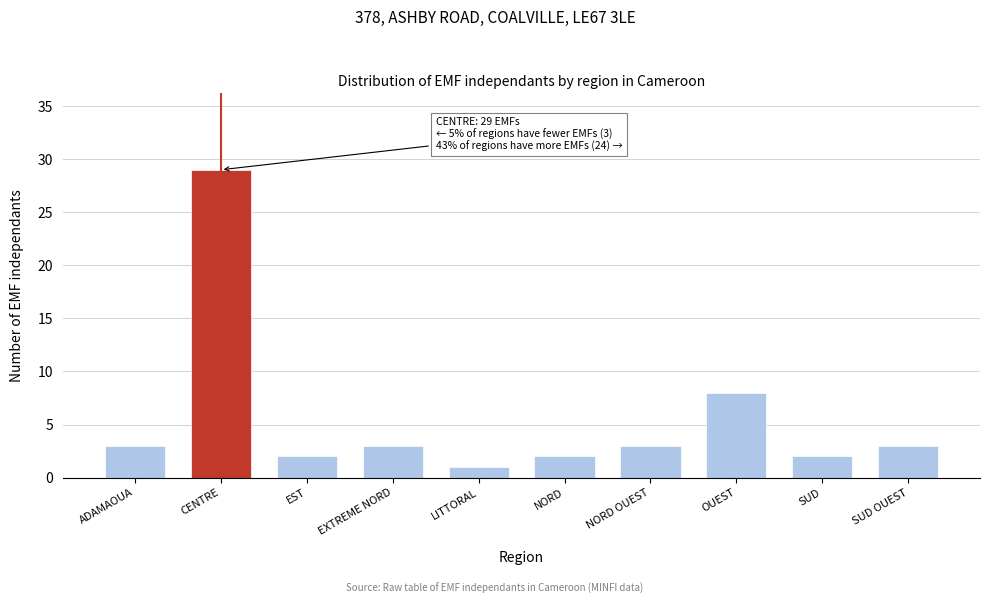

Reading right to left, what are all the values shown in this chart?

3	2	8	3	2	1	3	2	29	3